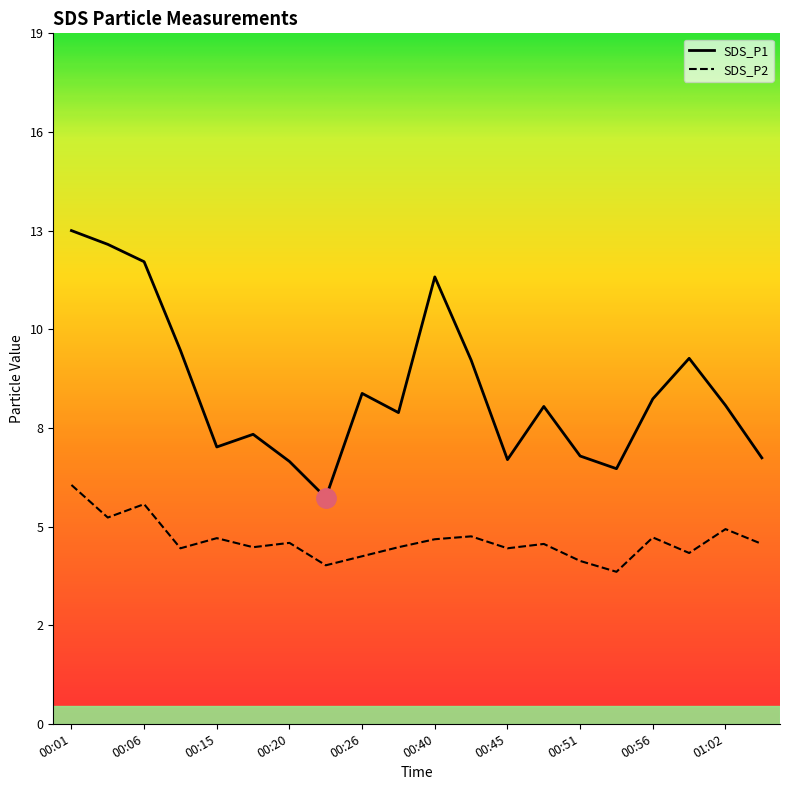

Is this an area chart (filled region under the line)?

No